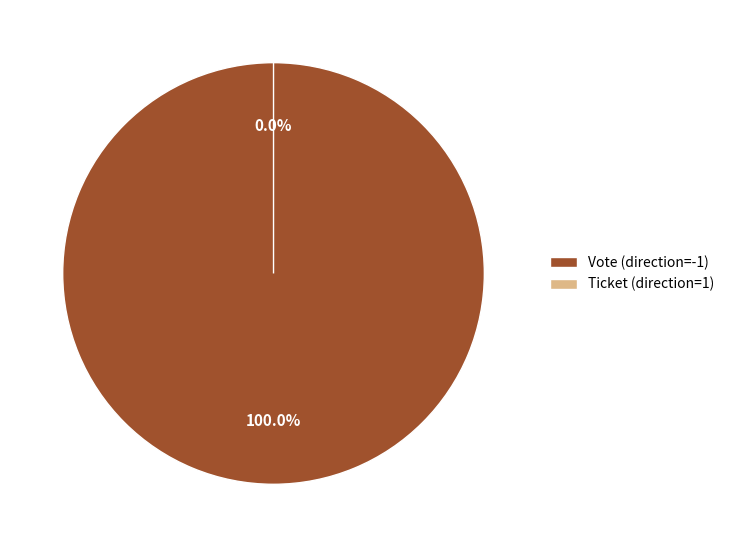

Combined, do Vote (direction=-1) and Ticket (direction=1) account for over 50%?

Yes